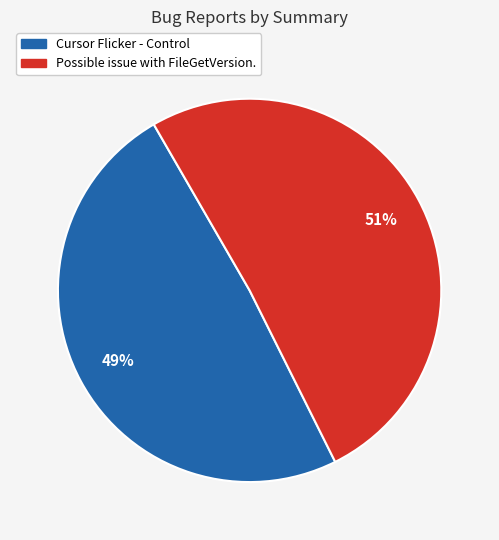

How many slices are in this pie chart?

2